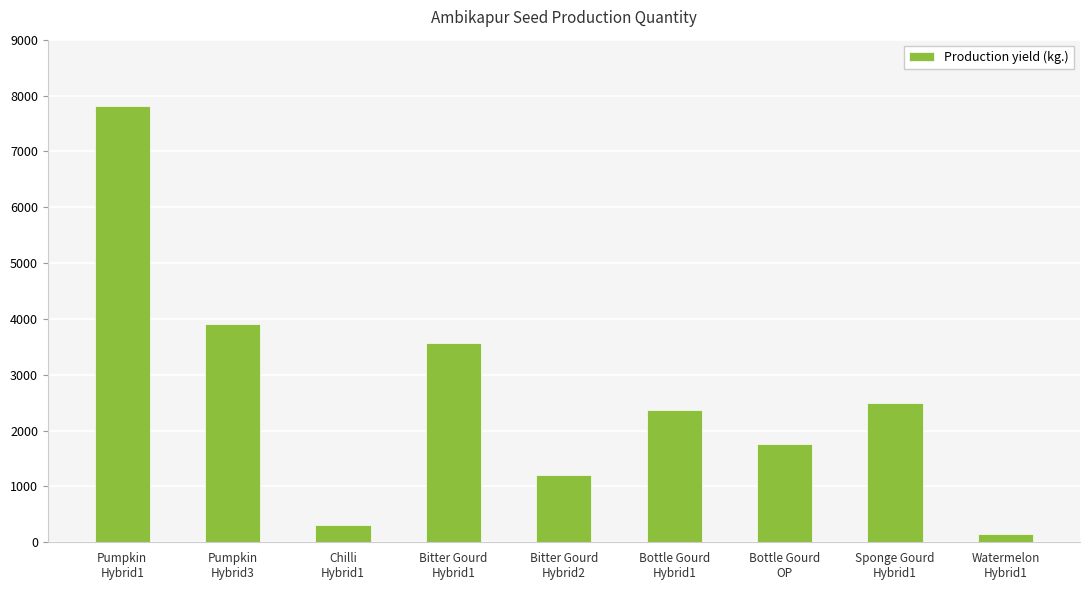

List the labels in order of value, largest first.

Pumpkin
Hybrid1, Pumpkin
Hybrid3, Bitter Gourd
Hybrid1, Sponge Gourd
Hybrid1, Bottle Gourd
Hybrid1, Bottle Gourd
OP, Bitter Gourd
Hybrid2, Chilli
Hybrid1, Watermelon
Hybrid1